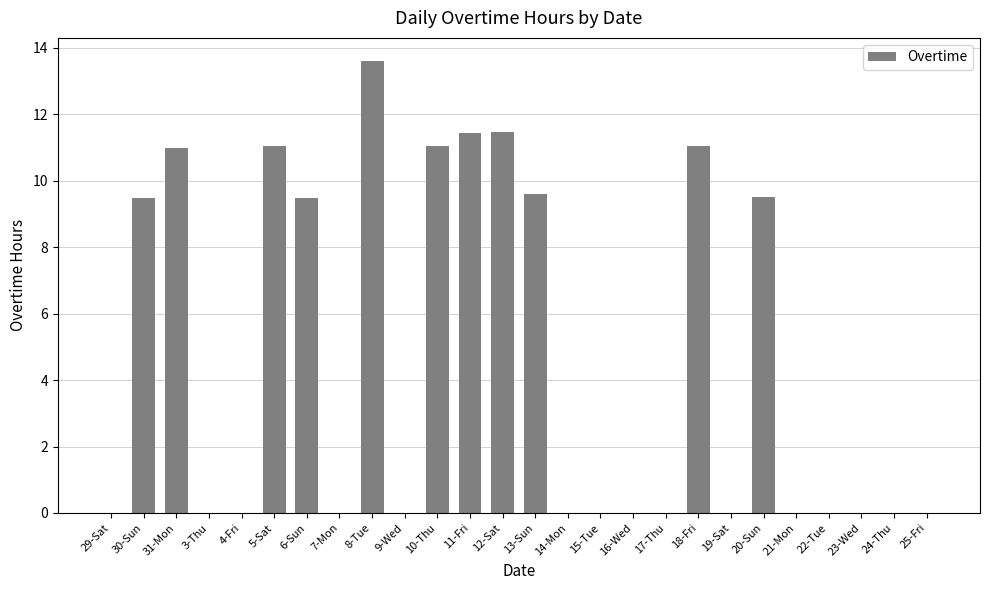

What is the sum of all values?

118.7